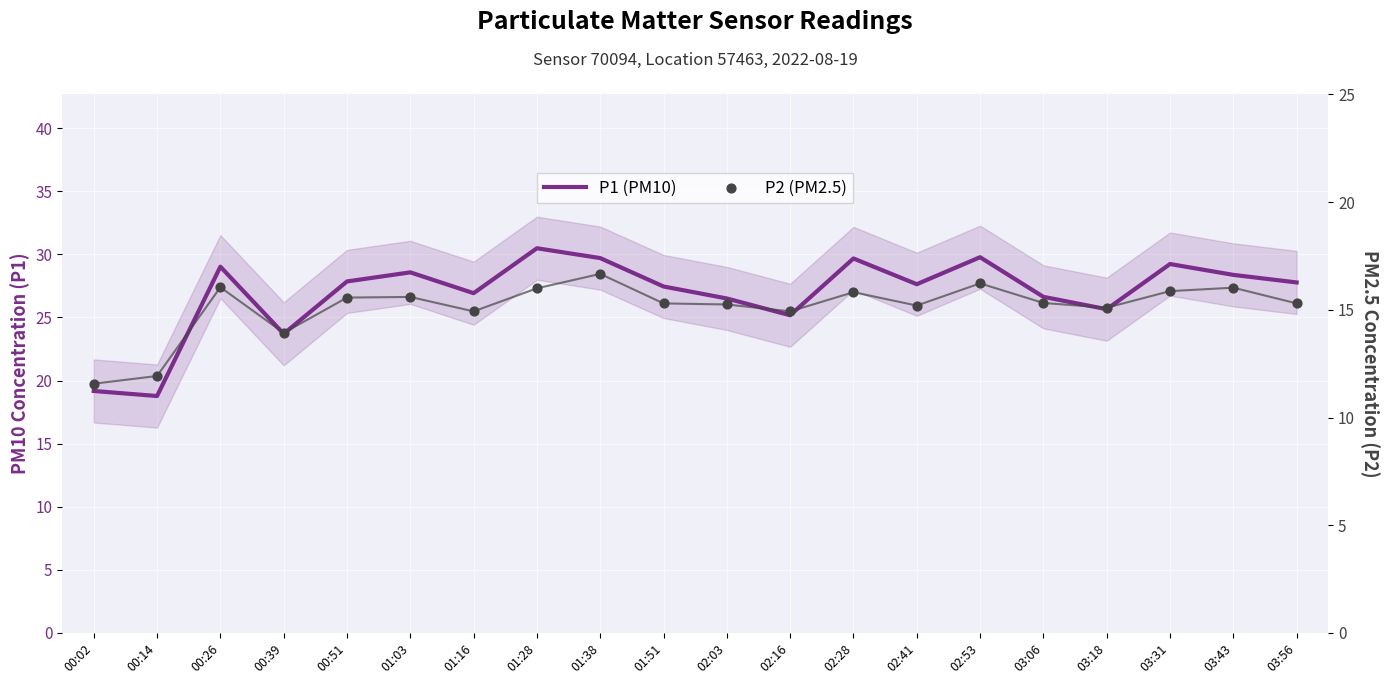

Which series contains the highest Y value?

P1 (PM10)